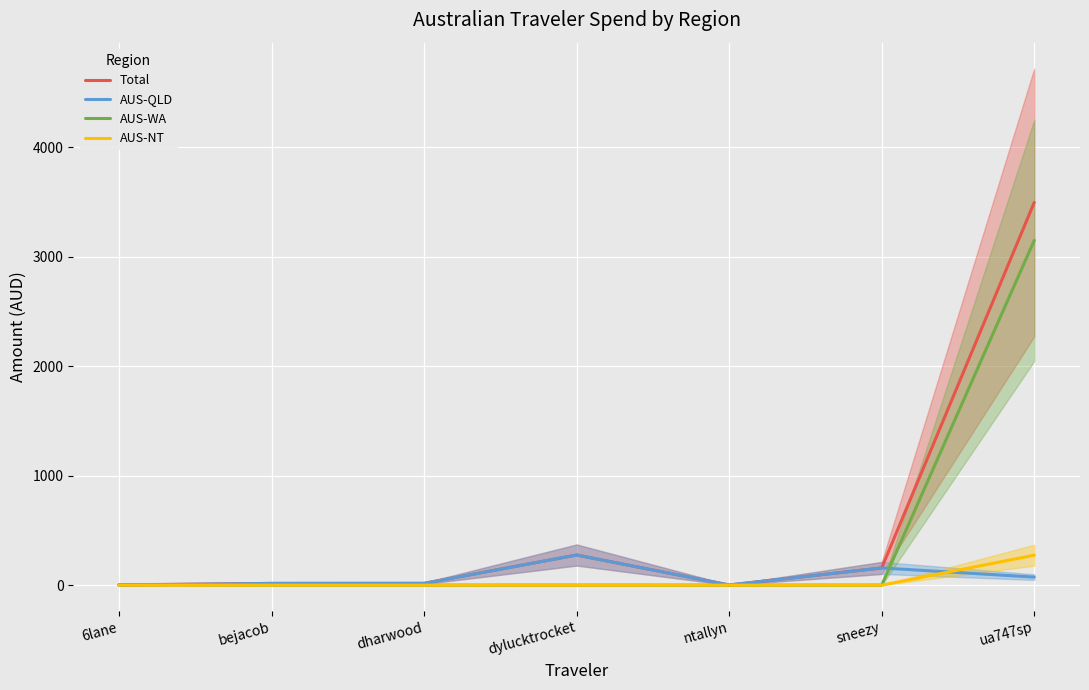

What is the difference between the maximum and minimum values in the AUS-WA series?

3149.5